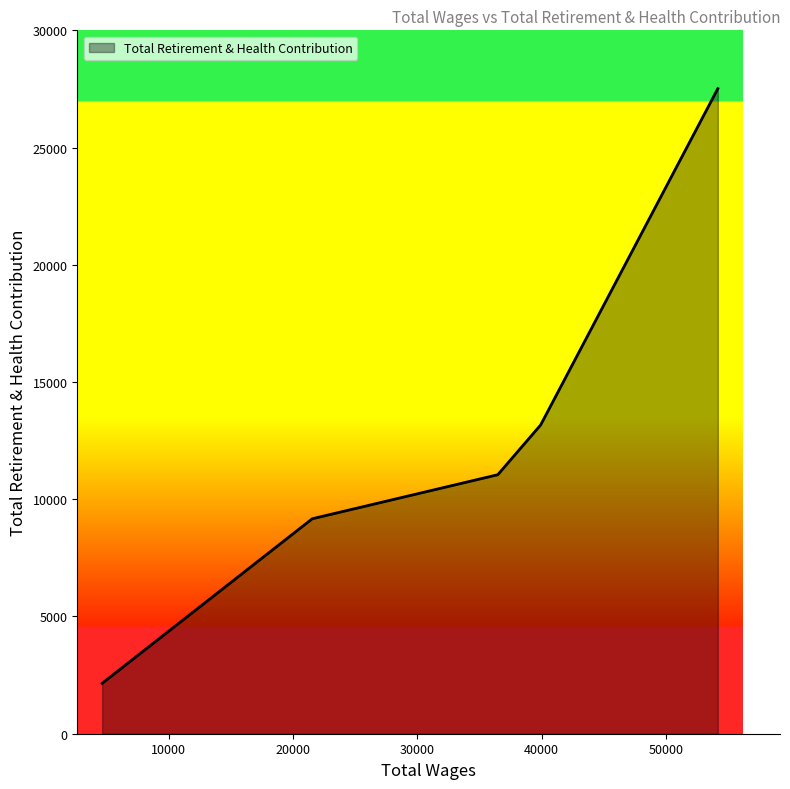

What is the minimum value shown in the chart?

2150